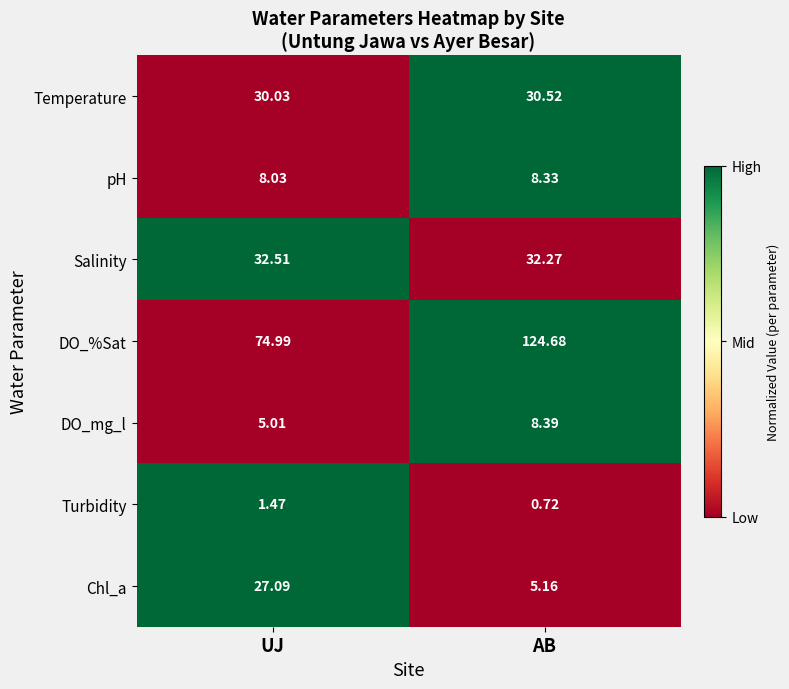

List the series in order of their peak value, highest first.

DO_%Sat, Salinity, Temperature, Chl_a, DO_mg_l, pH, Turbidity